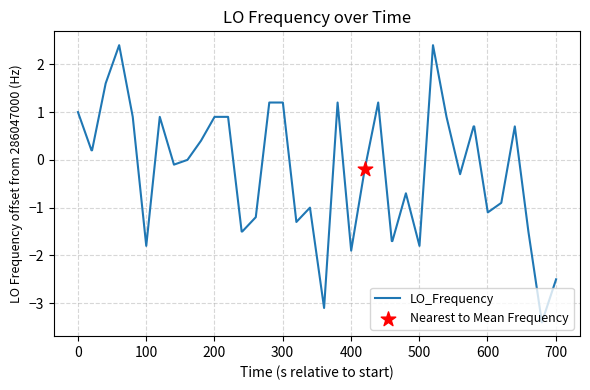

What is the greatest value displayed?

2.4